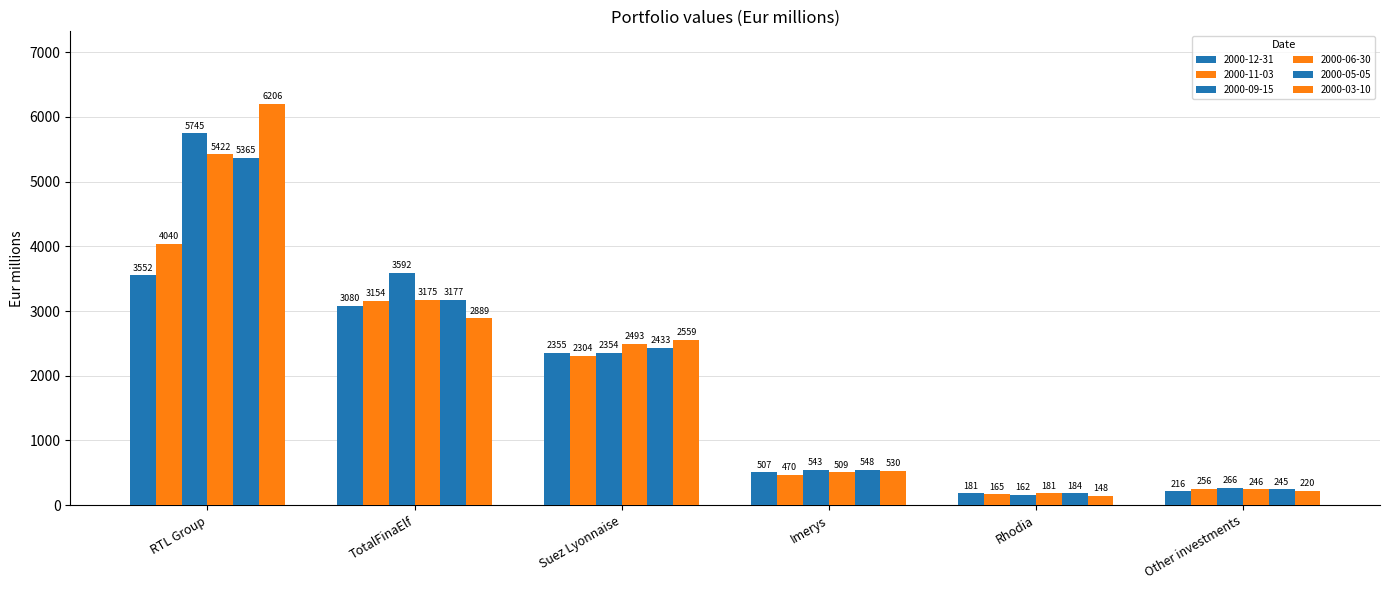

What position from the right is Suez Lyonnaise?

4